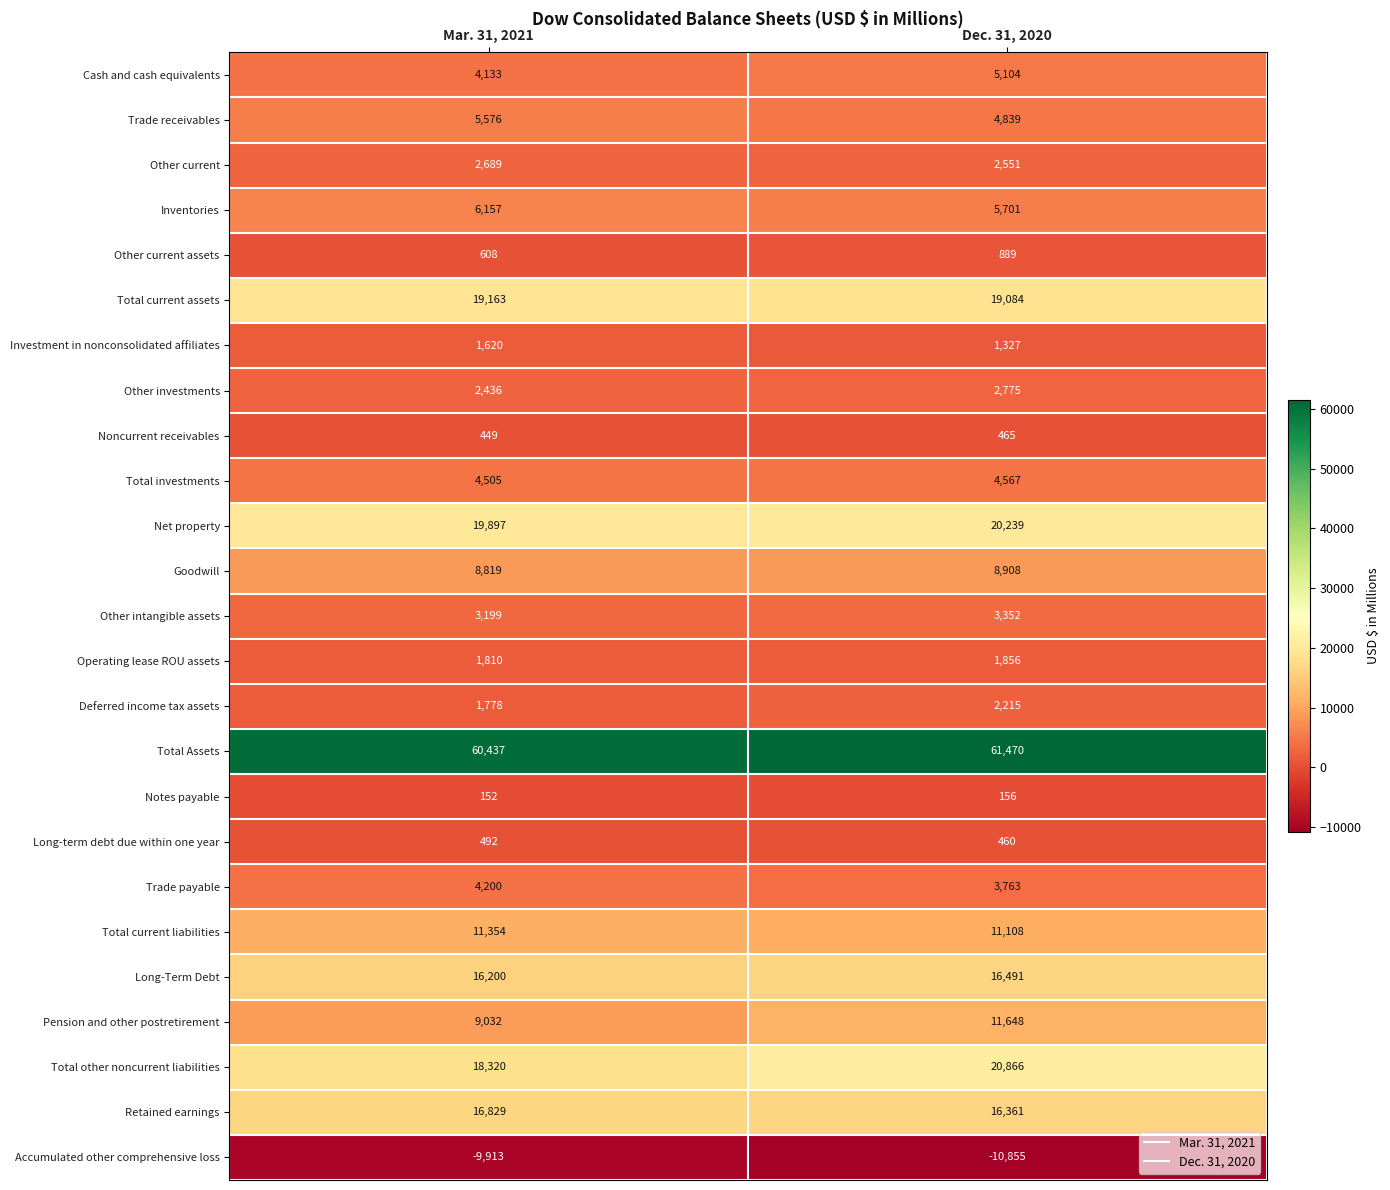

What is the average value of the Total current assets series?

19124